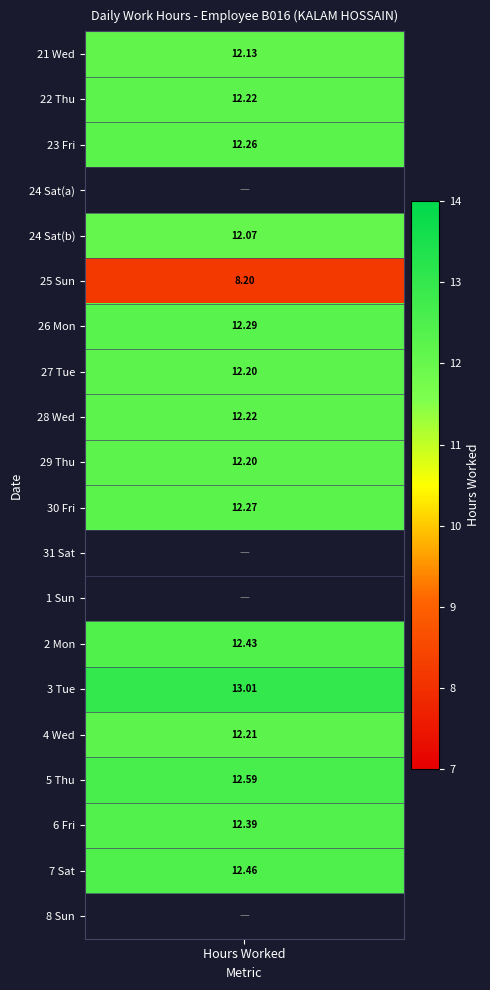

The value of 26_Mon at 17 is 12.3. True or false?

True